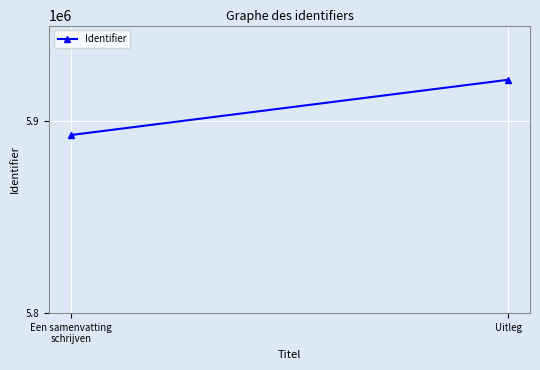

What position from the left is Uitleg?

2